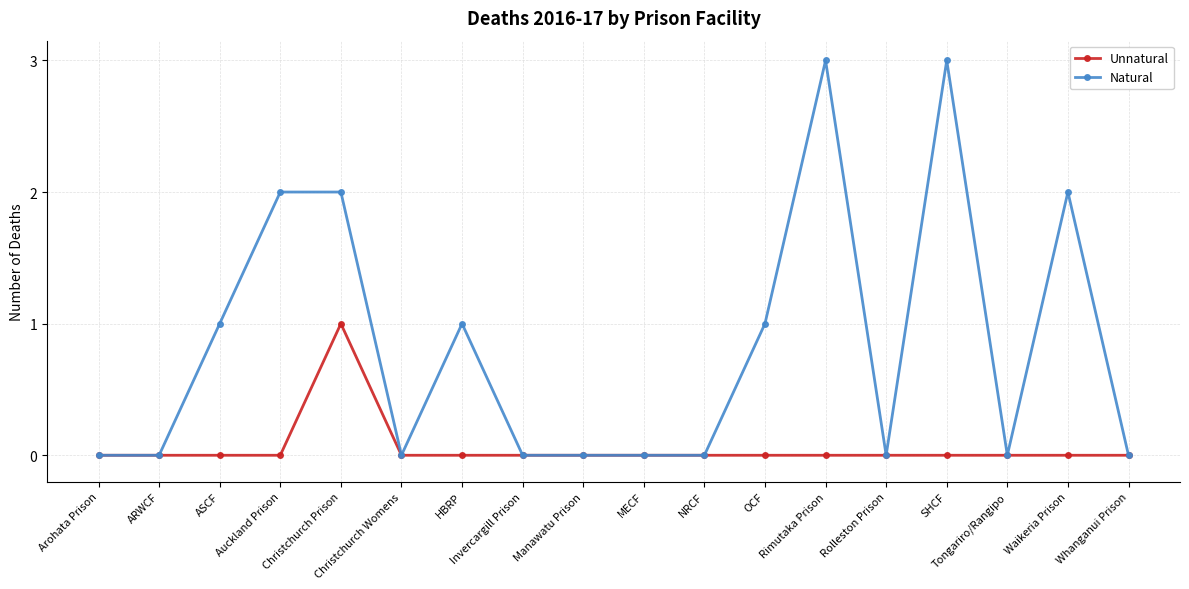

Does the chart have visible grid lines?

Yes